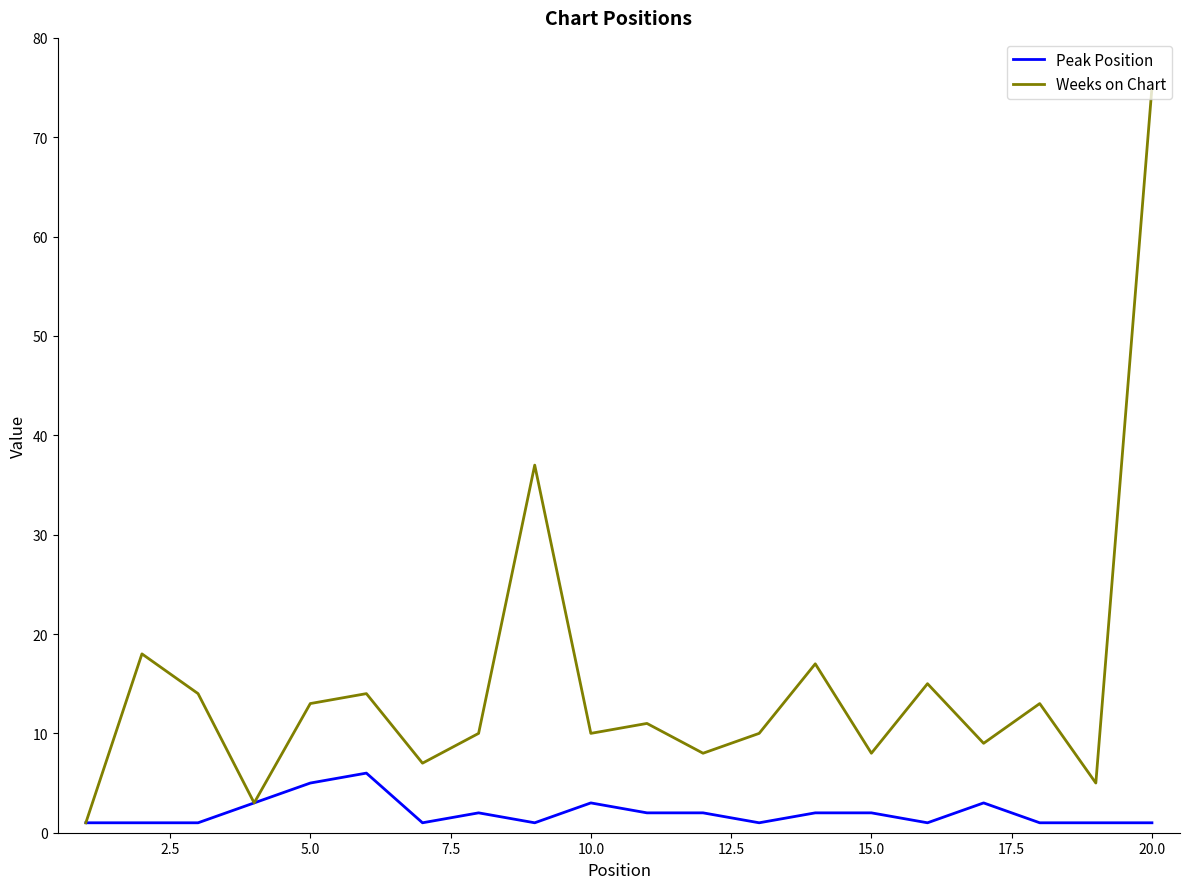

True or false: Peak Position has more than 1 points higher than both neighbors.

True